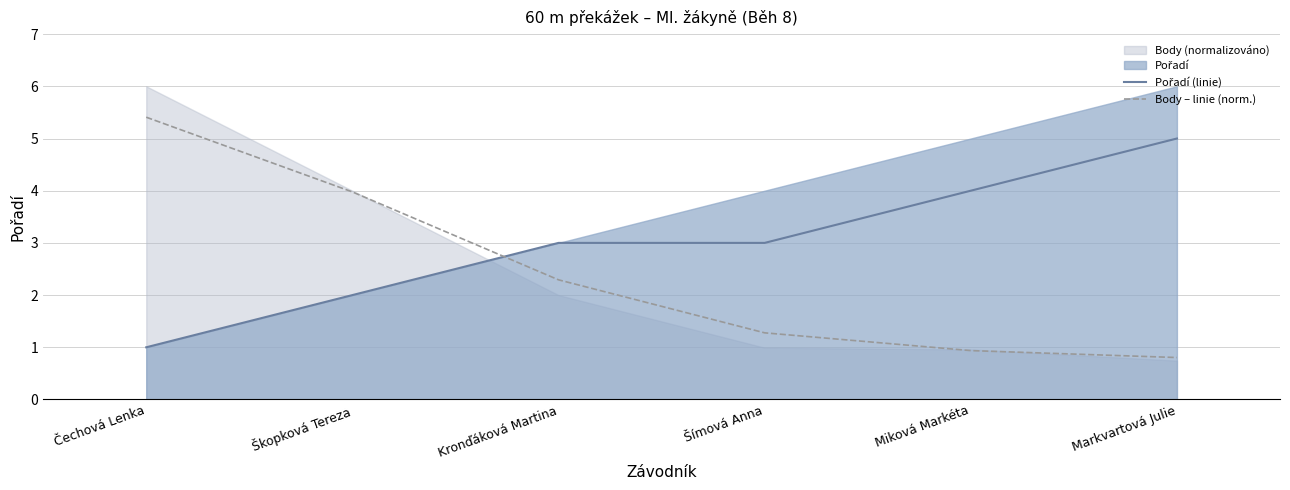

Which category has the lowest value in the Body – linie (norm.) series?

Markvartová Julie